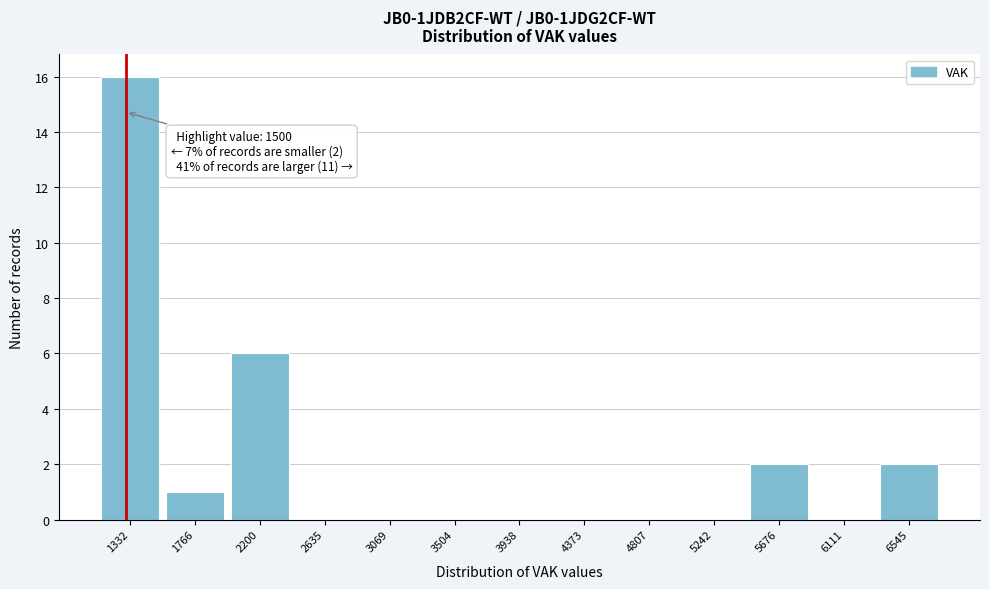

Reading right to left, extract all data points from this chart.

6545=2	6111=0	5676=2	5242=0	4807=0	4373=0	3938=0	3504=0	3069=0	2635=0	2200=6	1766=1	1332=16